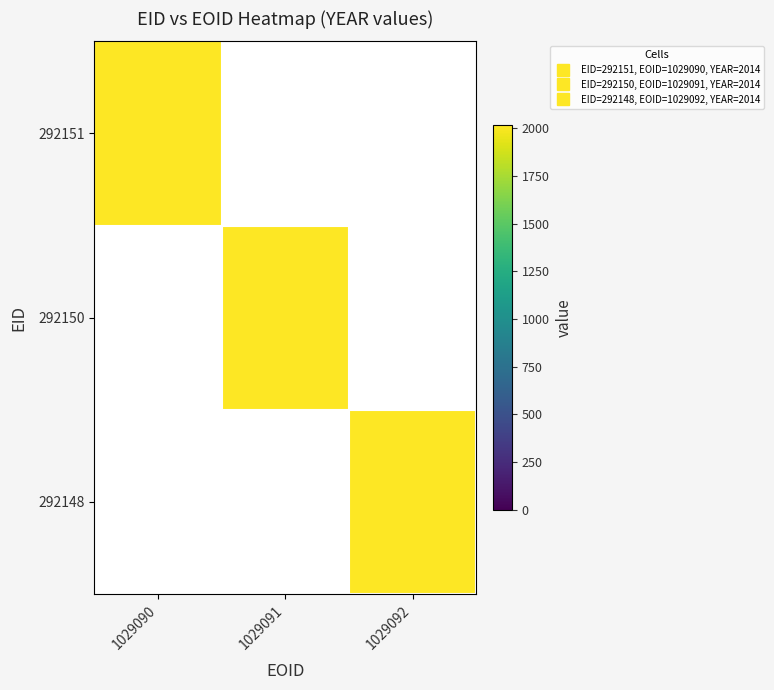

Count the number of categories in the chart.

3